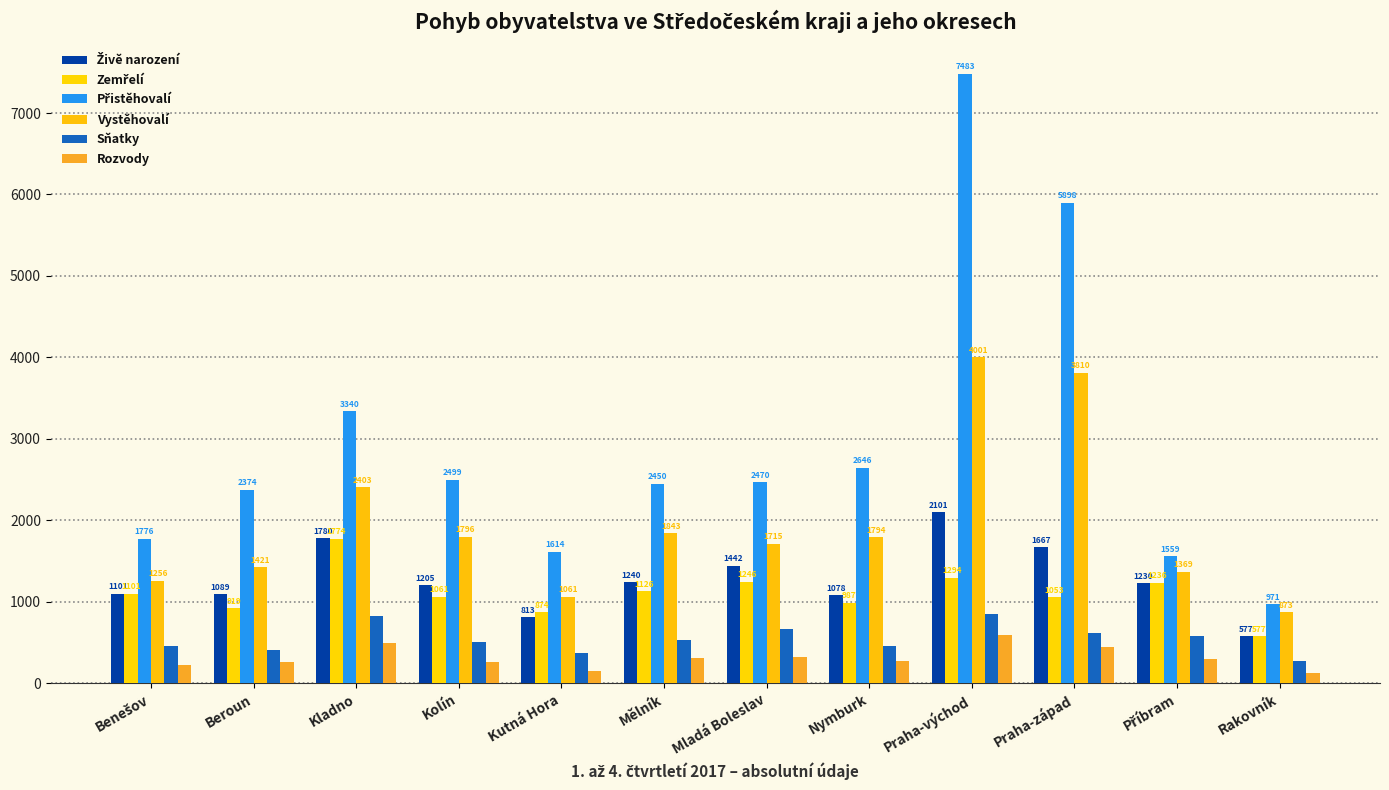

List the labels in order of Rozvody value, largest first.

Praha-východ, Kladno, Praha-západ, Mladá Boleslav, Mělník, Příbram, Nymburk, Beroun, Kolín, Benešov, Kutná Hora, Rakovník